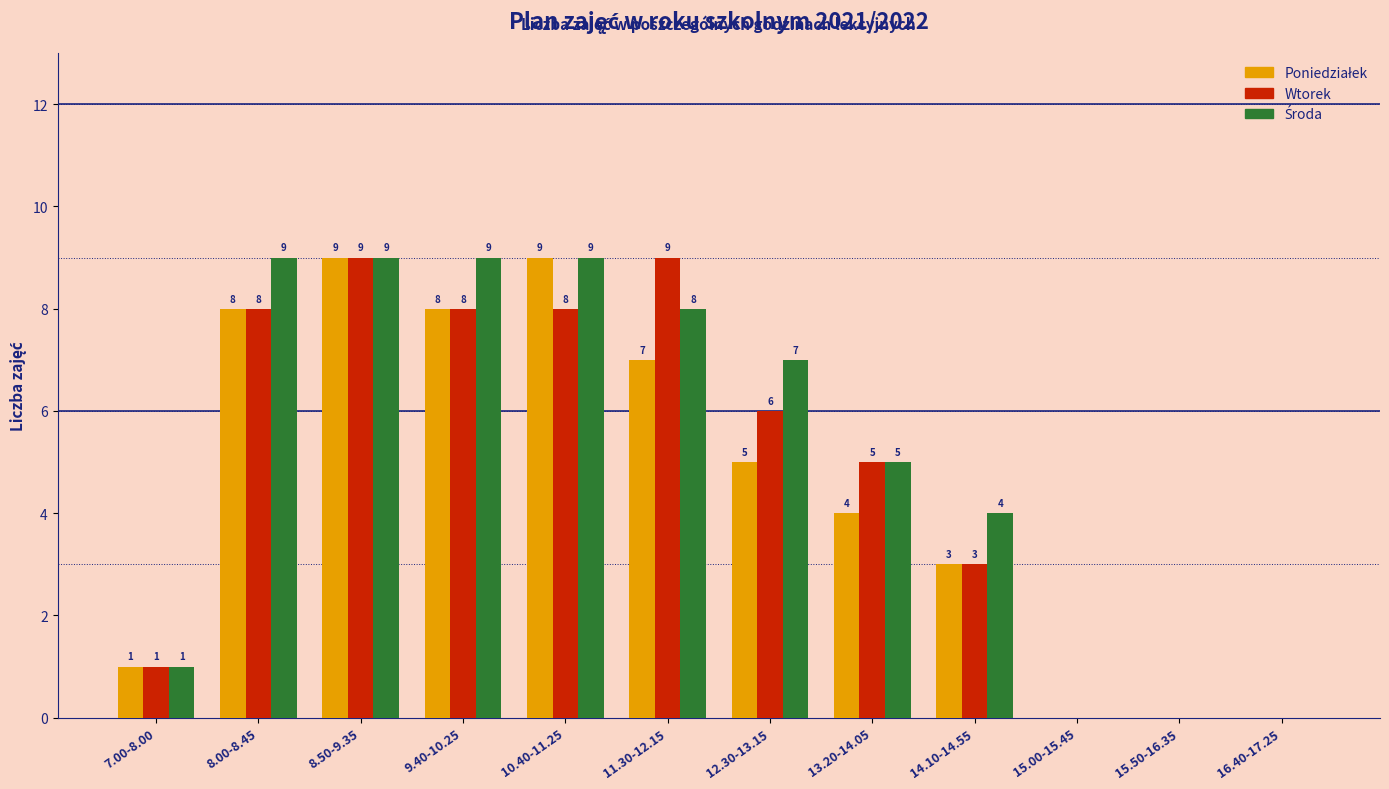

At which category is the sum across all series the highest?

8.50-9.35